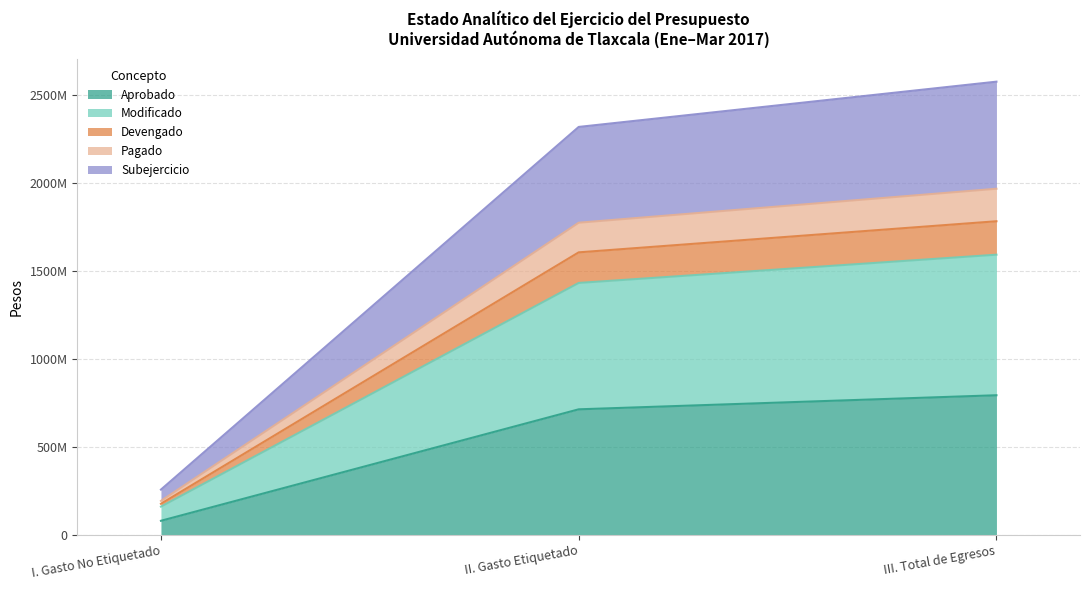

At which category does the chart reach its peak across all series?

III. Total de Egresos